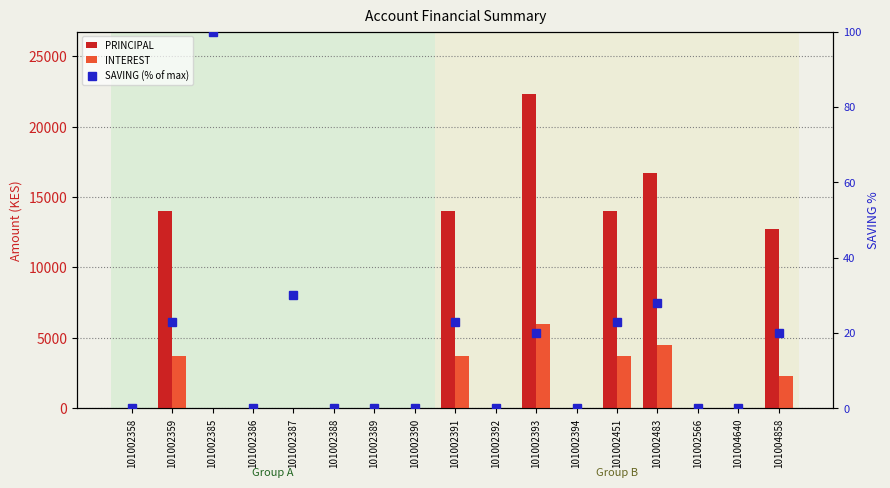

What is the sum of all SAVING (% of max) values?

267.0